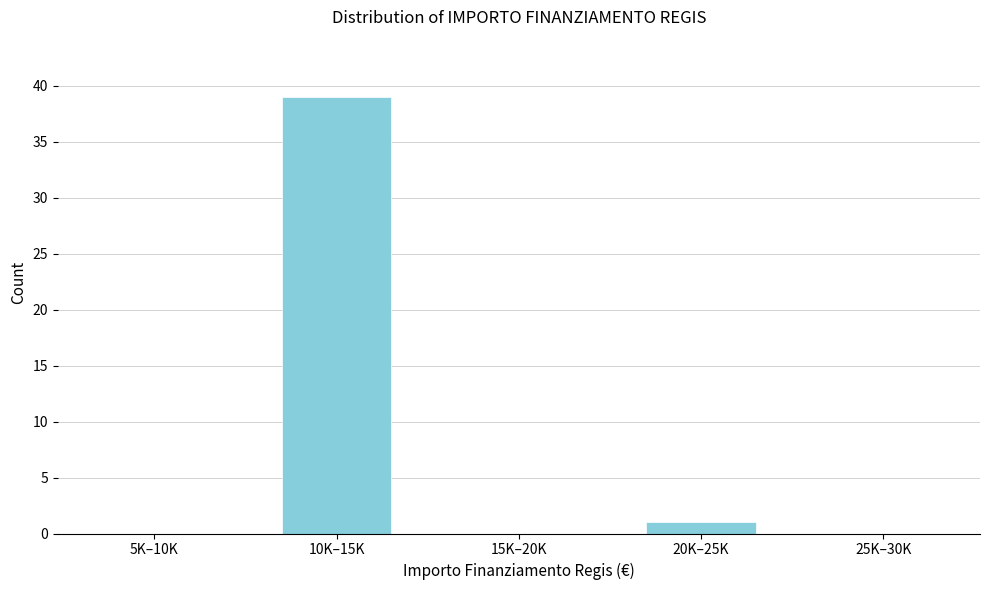

Reading left to right, extract all data points from this chart.

5K–10K=0	10K–15K=39	15K–20K=0	20K–25K=1	25K–30K=0